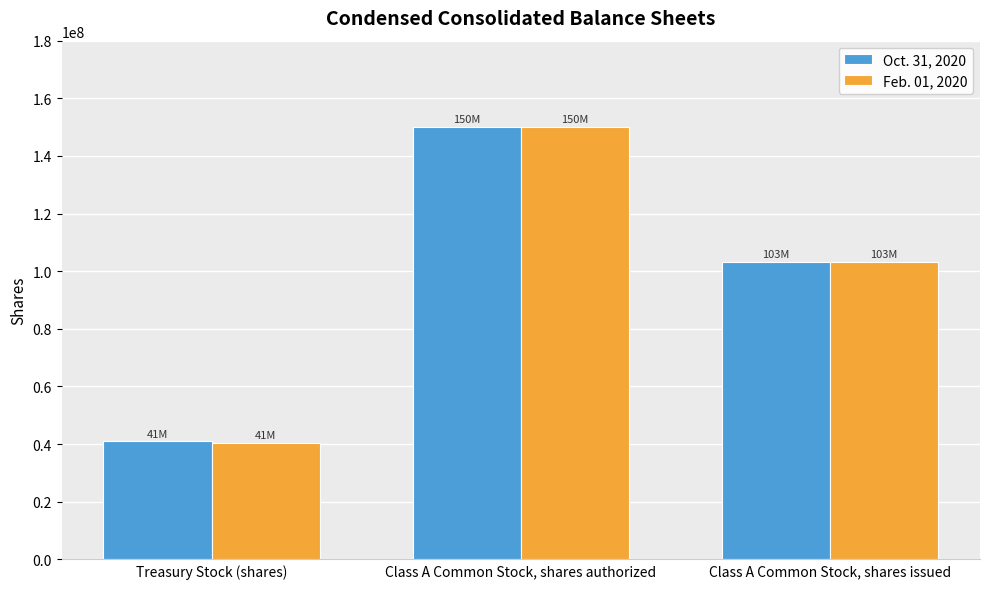

Count the number of categories in the chart.

3